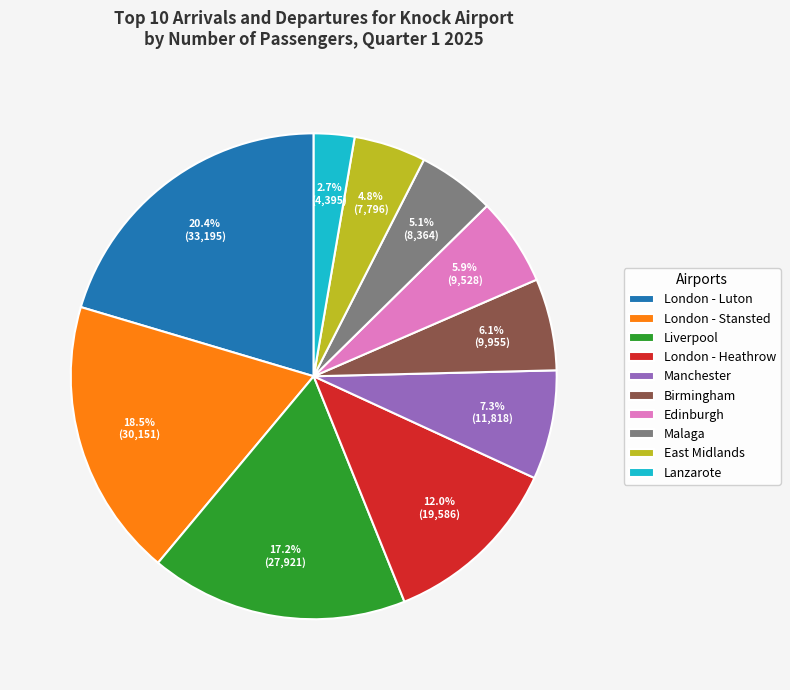

Combined, do London - Luton and Edinburgh account for over 50%?

No